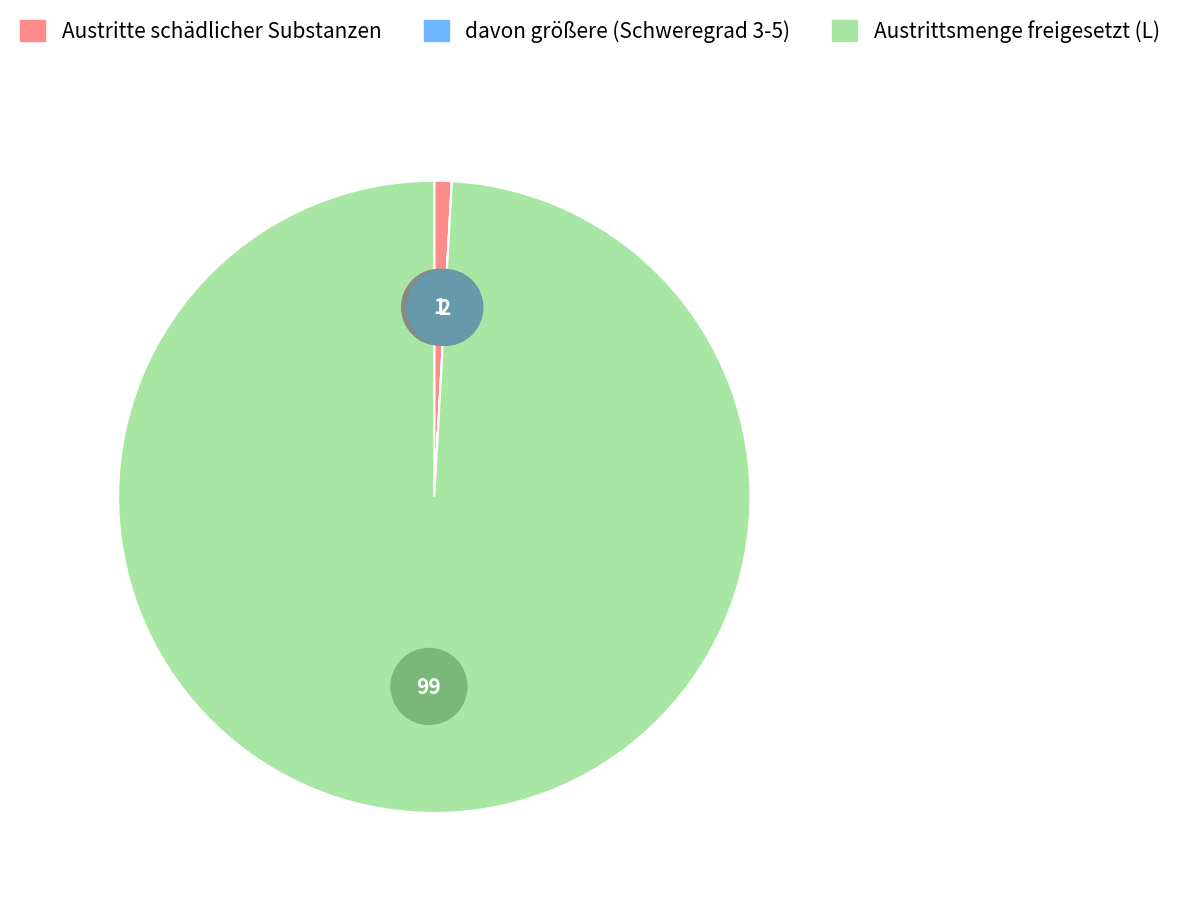

Does any single category account for the majority?

Yes